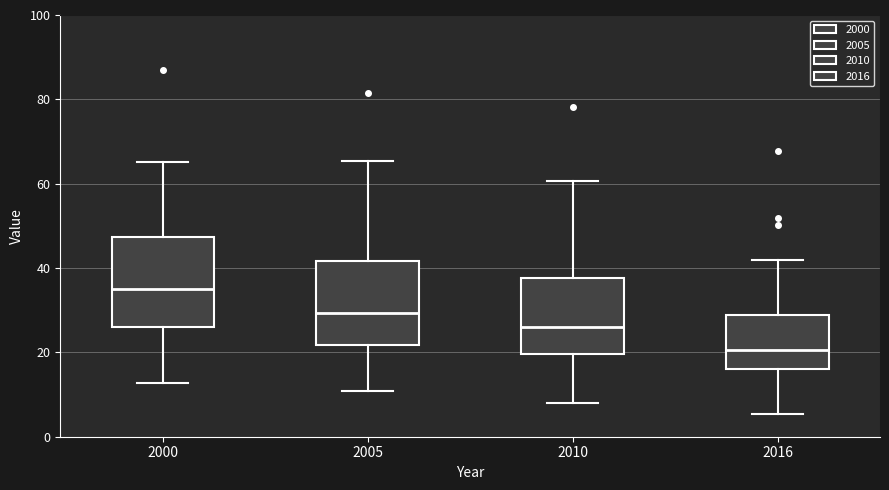

Where does the median line of the box at x = 2016 sit on the y-axis? The values are not printed on the chart, so give them approximately, as read against the axis.

20